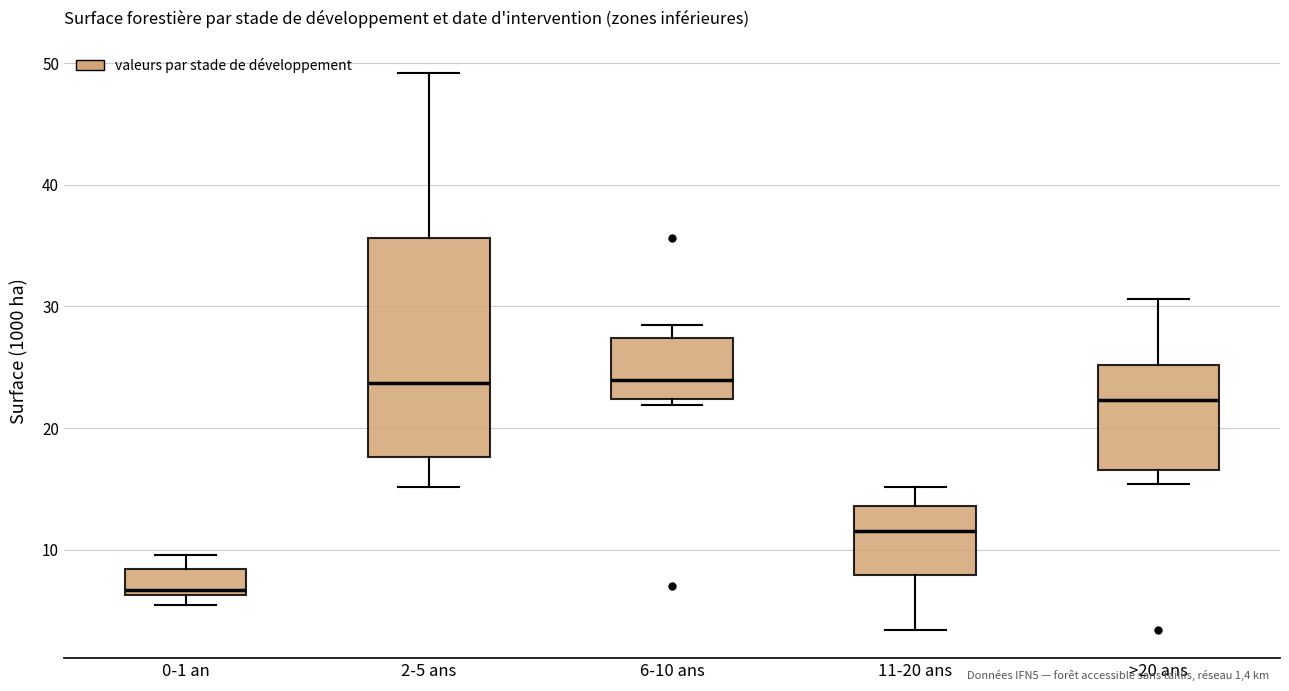

Where does the lower whisker of the box for 11-20 ans end on the y-axis? The values are not printed on the chart, so give them approximately, as read against the axis.

3